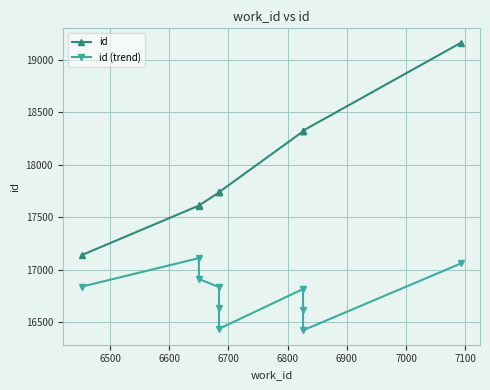

True or false: id (trend) and id cross at least once.

False